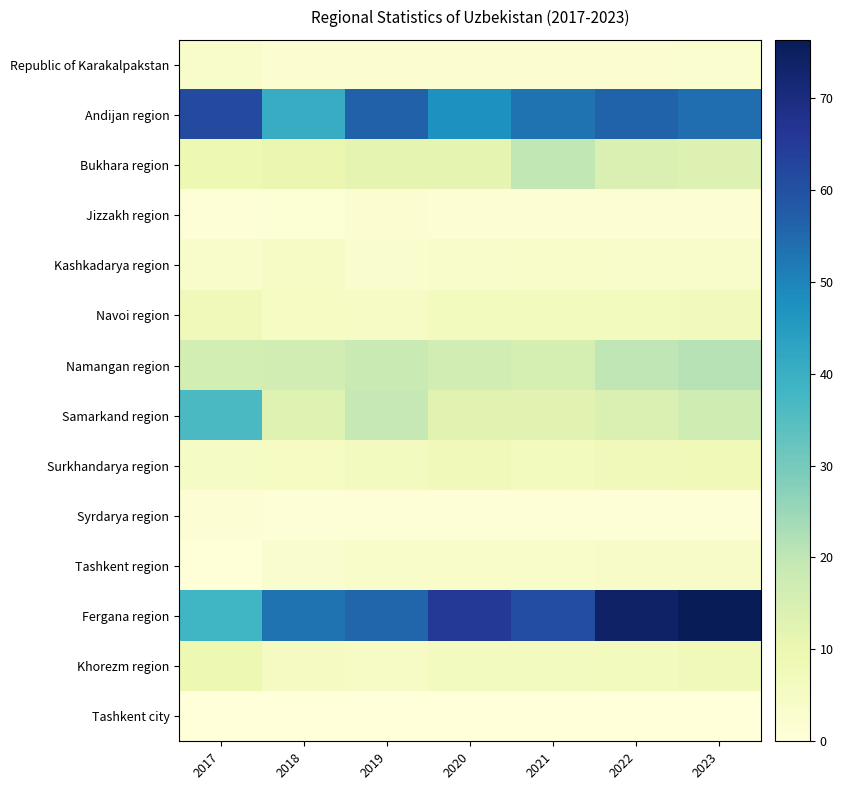

List the series in order of their peak value, highest first.

Fergana region, Andijan region, Samarkand region, Namangan region, Bukhara region, Khorezm region, Surkhandarya region, Navoi region, Kashkadarya region, Tashkent region, Republic of Karakalpakstan, Jizzakh region, Syrdarya region, Tashkent city